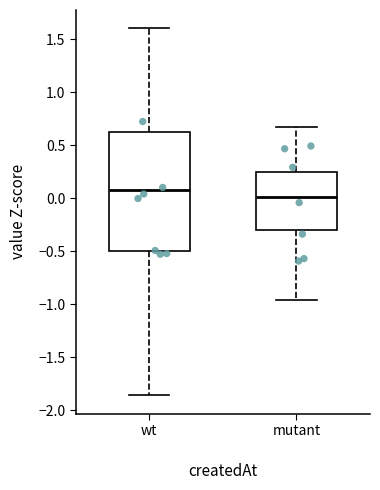

Where is the upper edge of the box for wt on the y-axis? The values are not printed on the chart, so give them approximately, as read against the axis.

0.65